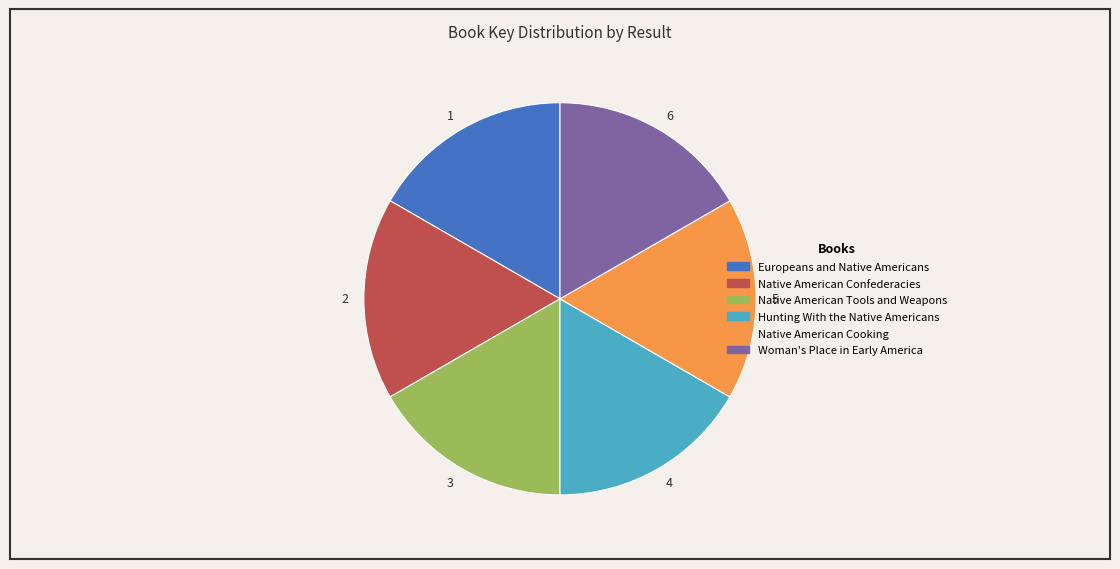

Is the sum of Native American Cooking and Native American Confederacies greater than half?

No